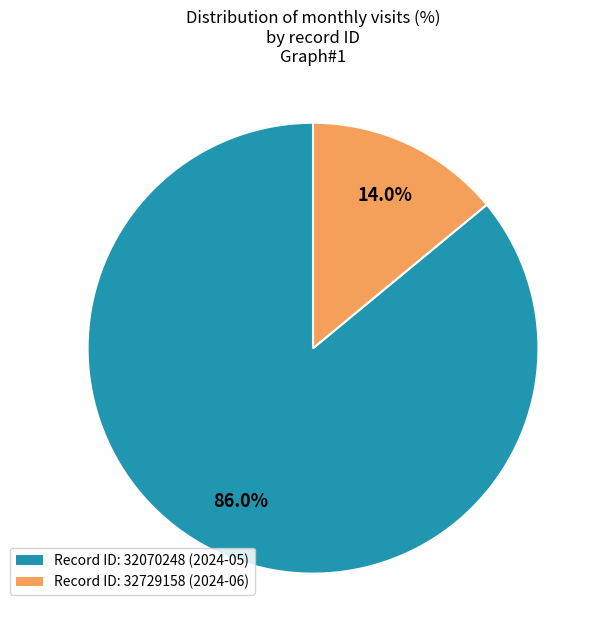

Which category accounts for the majority?

Record ID: 32070248 (2024-05)